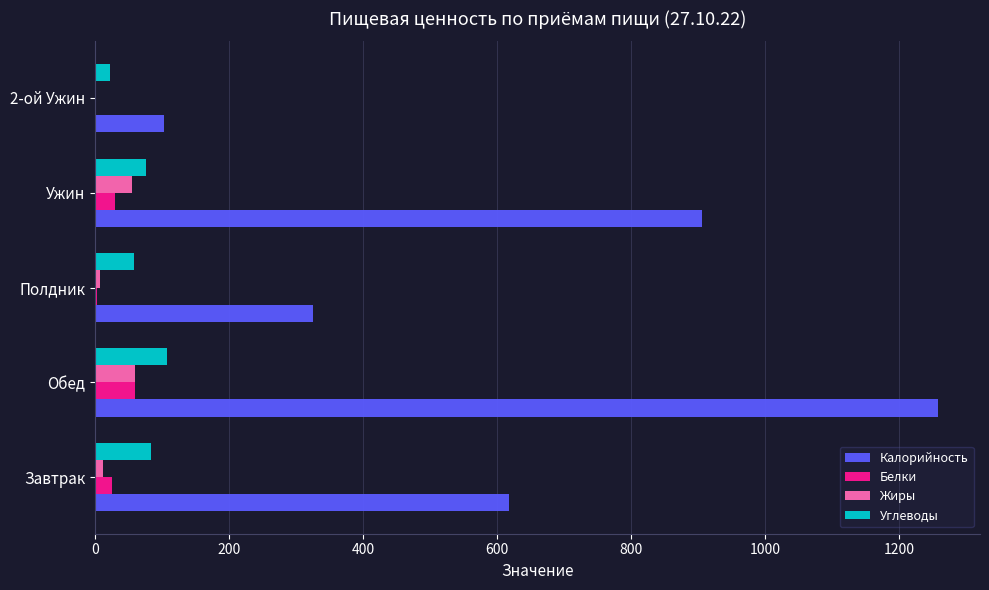

Which category has the highest value across all series?

Обед